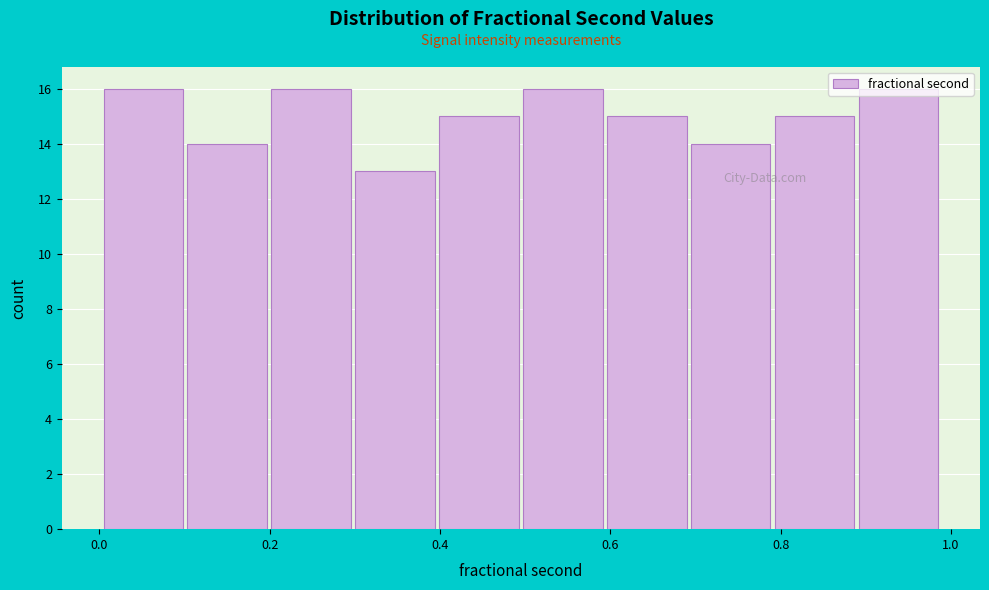

How tall is the bar that spans 0.4 to 0.5 on the x-axis? Neither the bar edges nor the heights are printed on the chart, so give them approximately, as read against the axes.

15